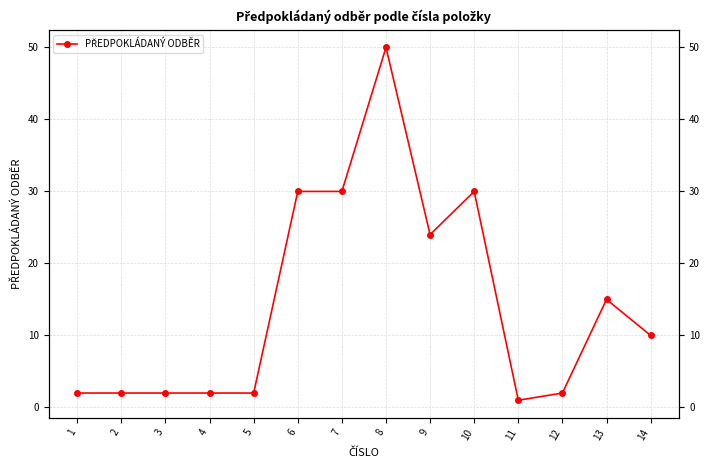

Is it true that the value at 2 is 3?

False